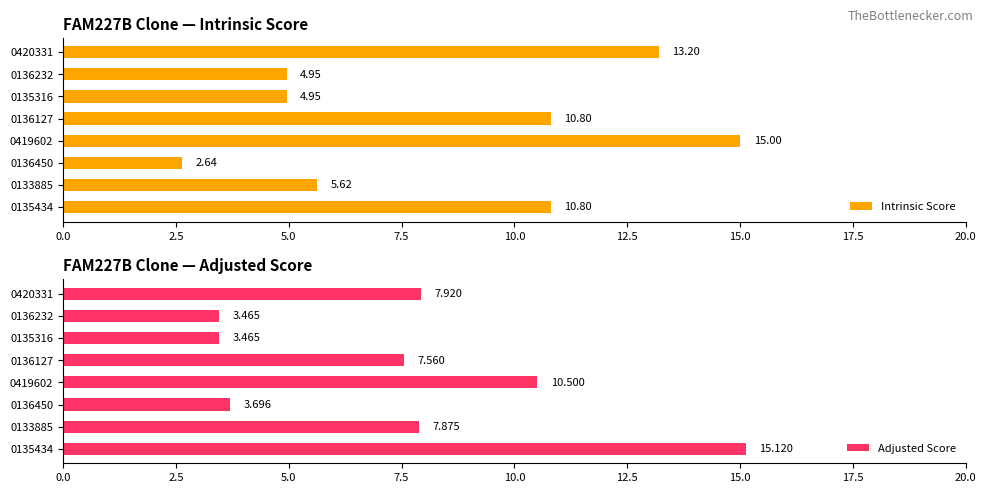

What is the difference between the maximum and minimum values in the Intrinsic Score series?

12.4